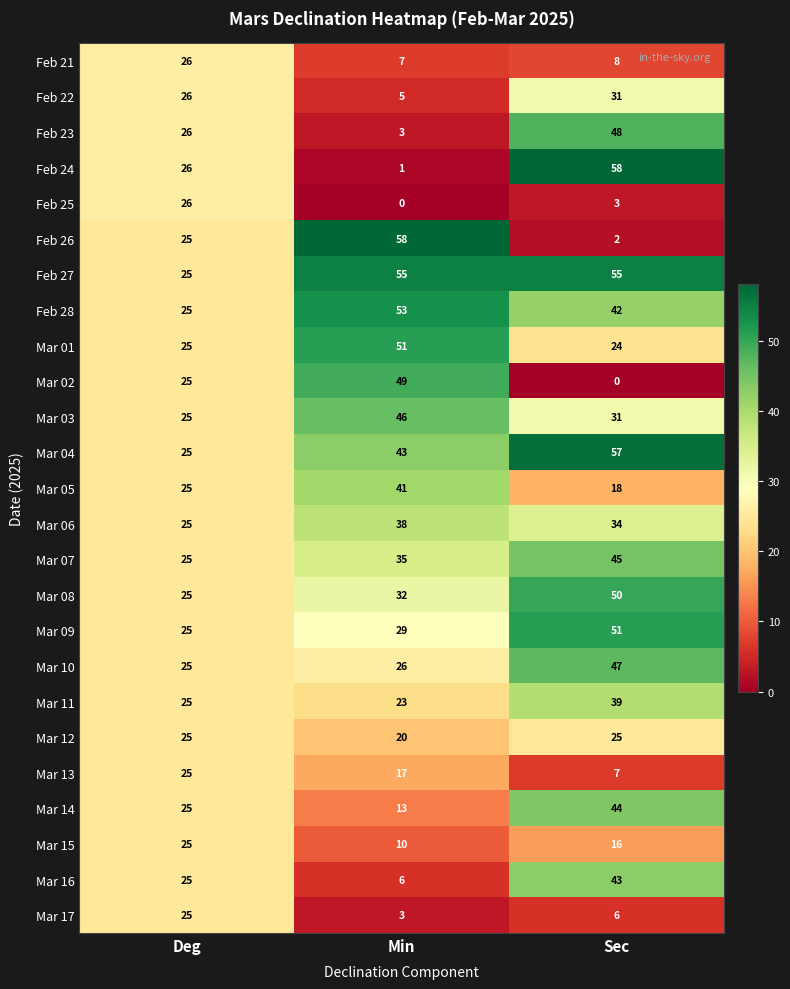

Between Min and Sec, which series saw the biggest shift?

Feb 24